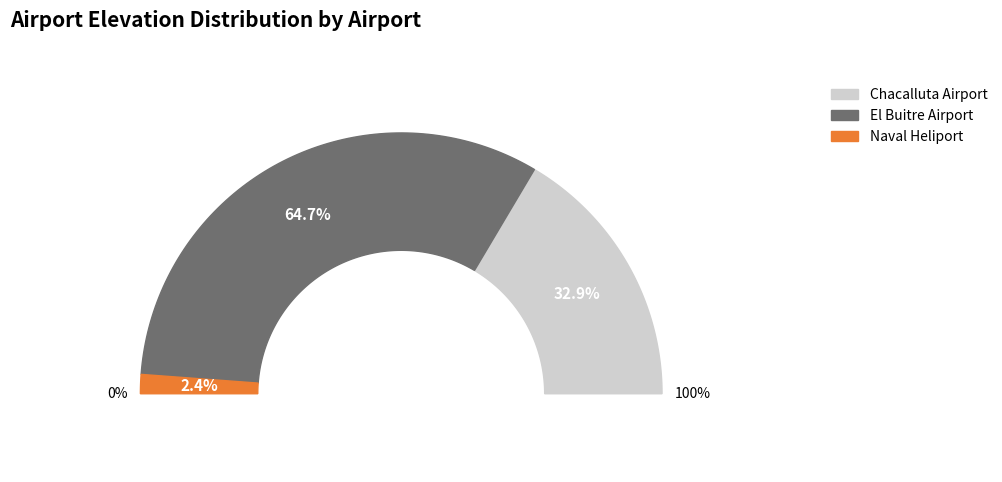

To the nearest percent, what portion does 39090 represent?

65%